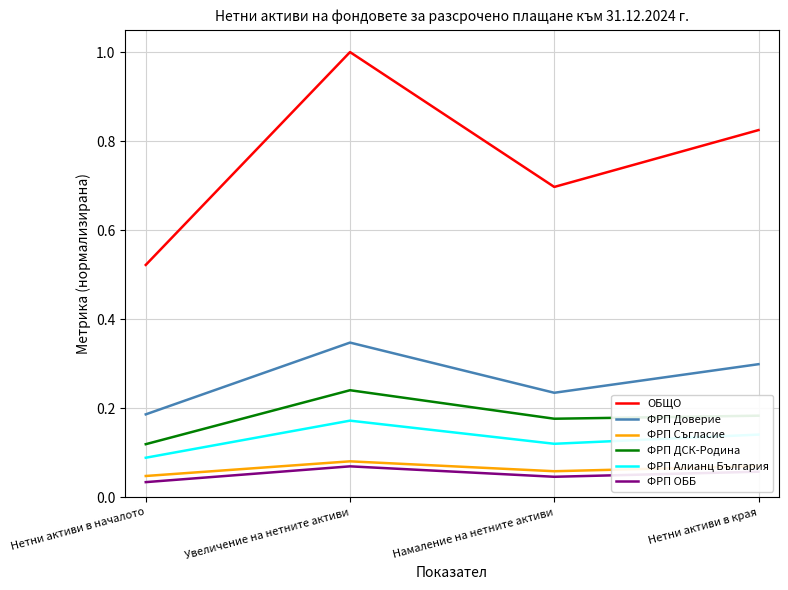

What are all the series names shown in the legend?

ОБЩО, ФРП Доверие, ФРП Съгласие, ФРП ДСК-Родина, ФРП Алианц България, ФРП ОББ